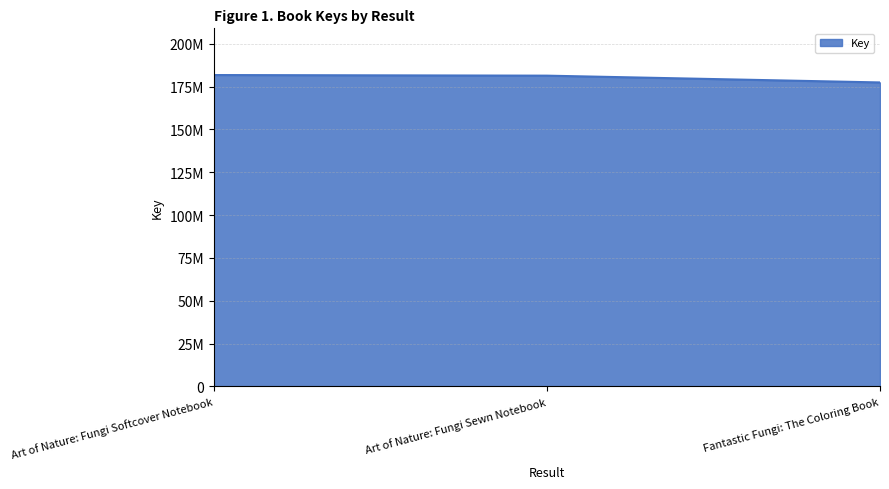

Is this an area chart (filled region under the line)?

Yes